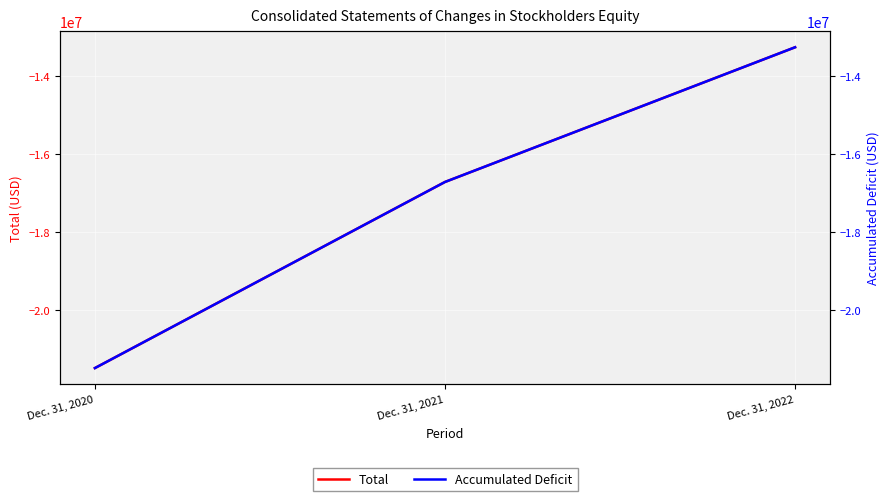

What is the total value across all series at Dec. 31, 2021?

-33434831